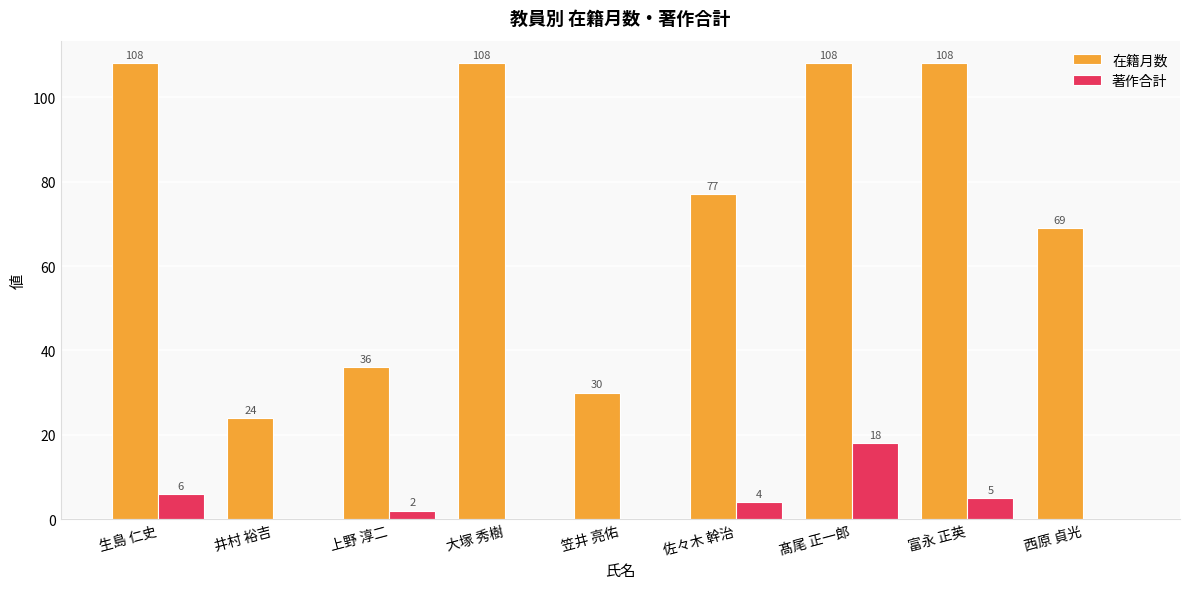

What is the maximum value for 著作合計?

18